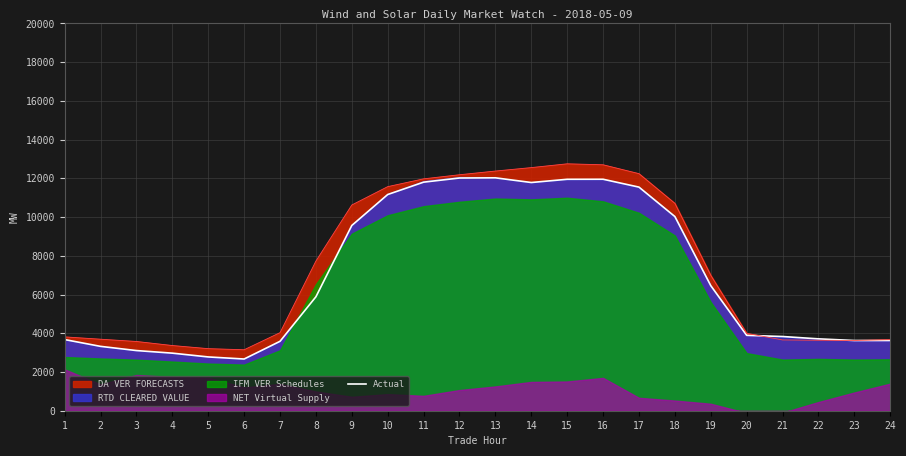

Reading left to right, list all the values displayed in this chart.

3674.4	3323.5	3107.1	2972.9	2777.4	2670.4	3584.4	5885.0	9567.6	11165.5	11803.8	12018.3	12027.5	11785.4	11951.9	11953.8	11547.5	10027.9	6459.3	3893.5	3832.0	3711.6	3625.8	3626.8